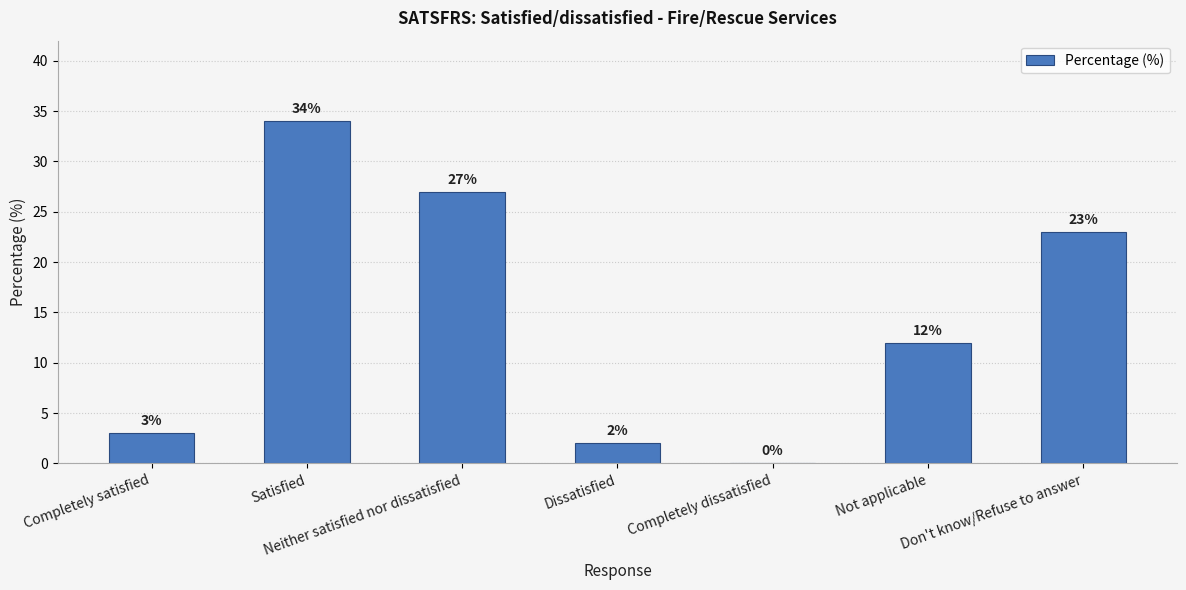

What is the sum of all values?

101